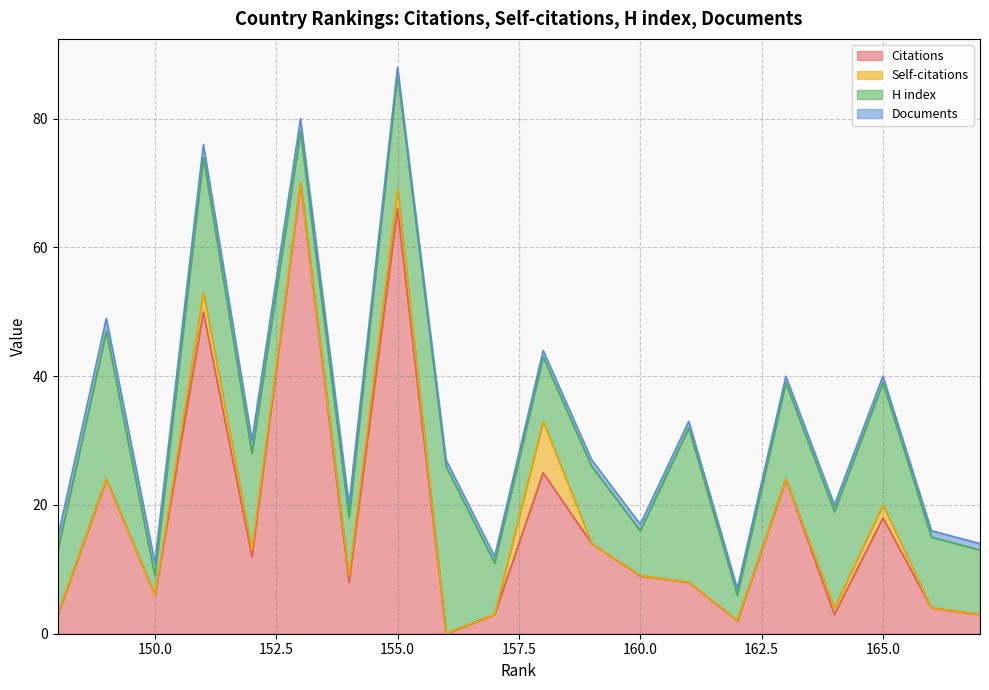

At which category is the sum across all series the highest?

155.0